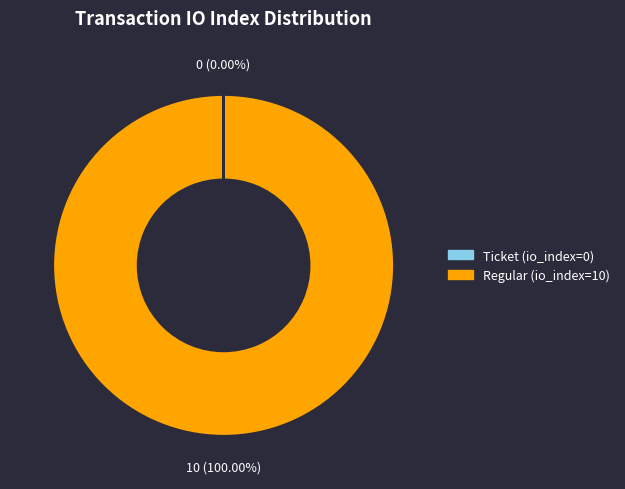

What is the largest slice in the pie chart?

Regular